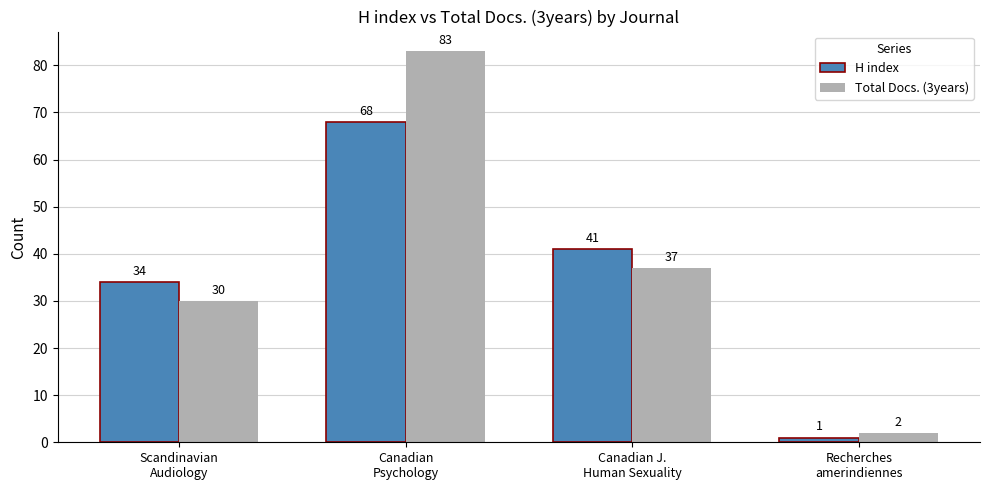

How many series are shown in this chart?

2